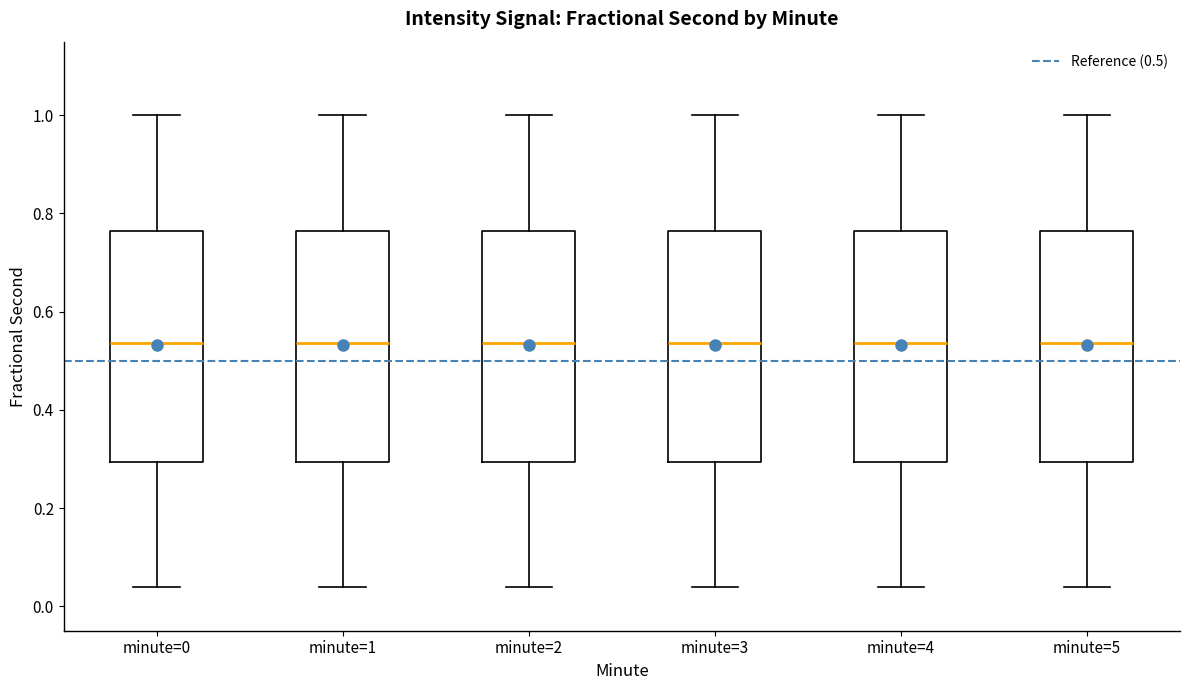

Reading left to right, read every box against the y-axis: the position of its median line, the range the box covers, and the ends of its whiskers. The values are not printed on the chart, so give them approximately, as read against the axis.

minute=0: median 0.54, box 0.30 to 0.76, whiskers 0.04 to 1.00
minute=1: median 0.54, box 0.30 to 0.76, whiskers 0.04 to 1.00
minute=2: median 0.54, box 0.30 to 0.76, whiskers 0.04 to 1.00
minute=3: median 0.54, box 0.30 to 0.76, whiskers 0.04 to 1.00
minute=4: median 0.54, box 0.30 to 0.76, whiskers 0.04 to 1.00
minute=5: median 0.54, box 0.30 to 0.76, whiskers 0.04 to 1.00